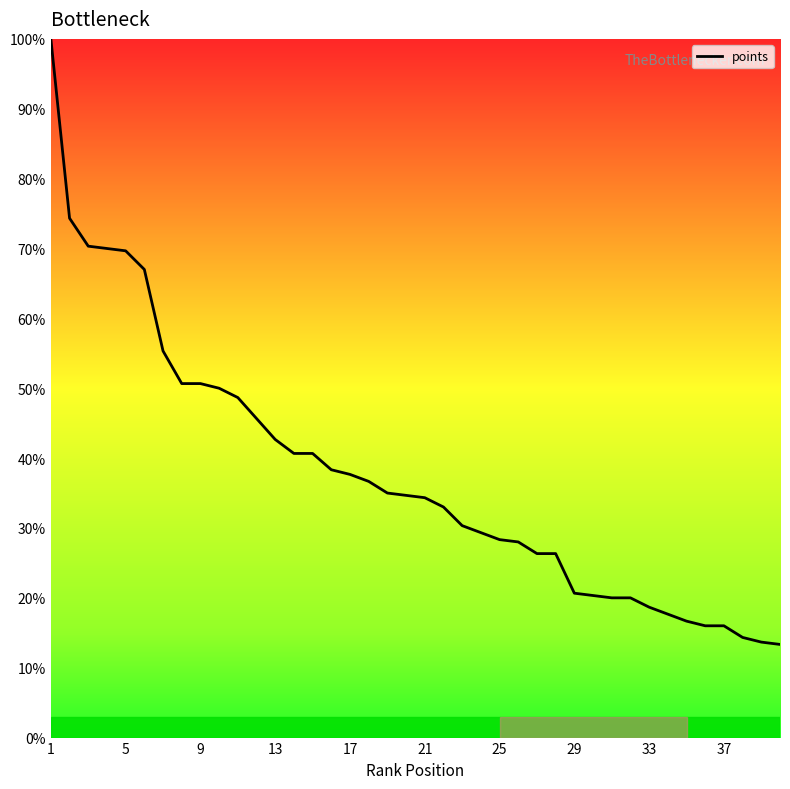

What is the difference between the maximum and minimum values?

86.7